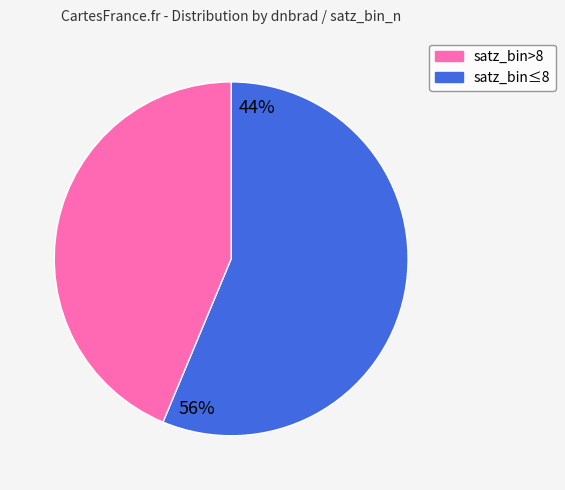

Is the sum of 3866787 and 196611 greater than half?

Yes